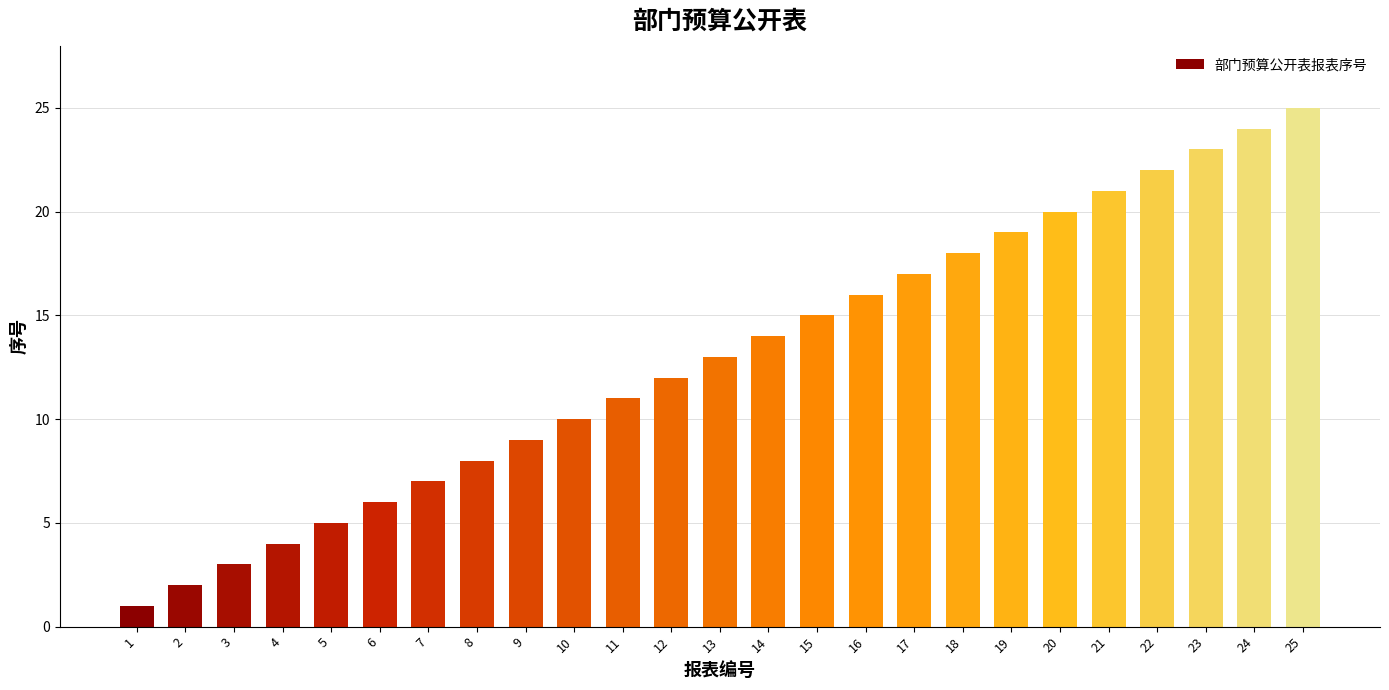

Which label corresponds to the smallest value in the chart?

1